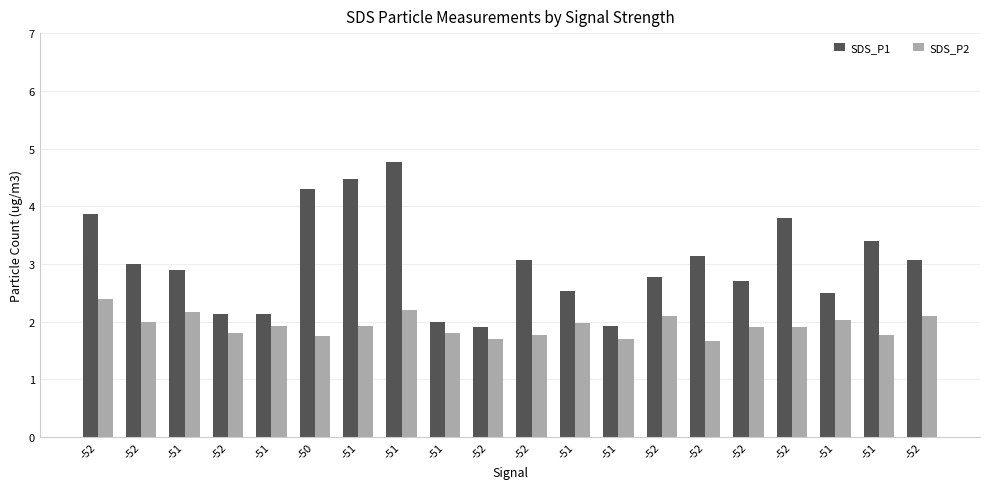

What are all the series names shown in the legend?

SDS_P1, SDS_P2